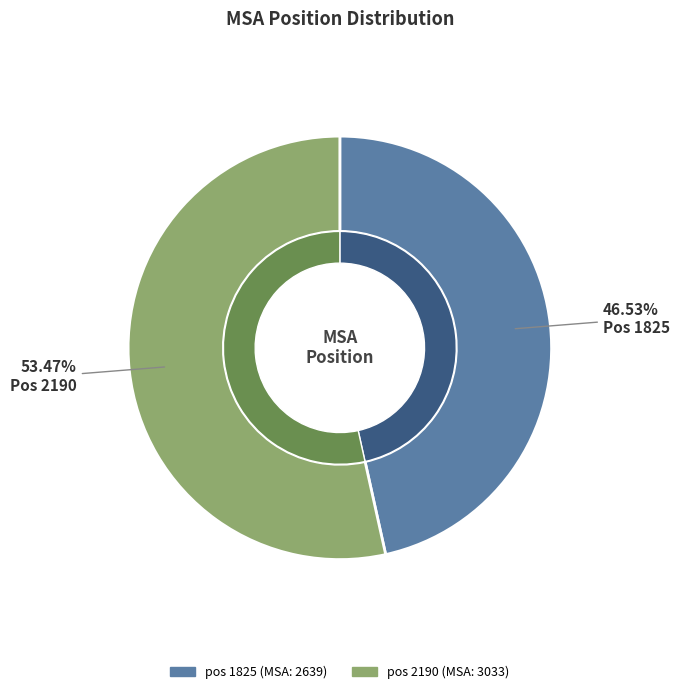

Which category has the smallest portion of the pie?

1825